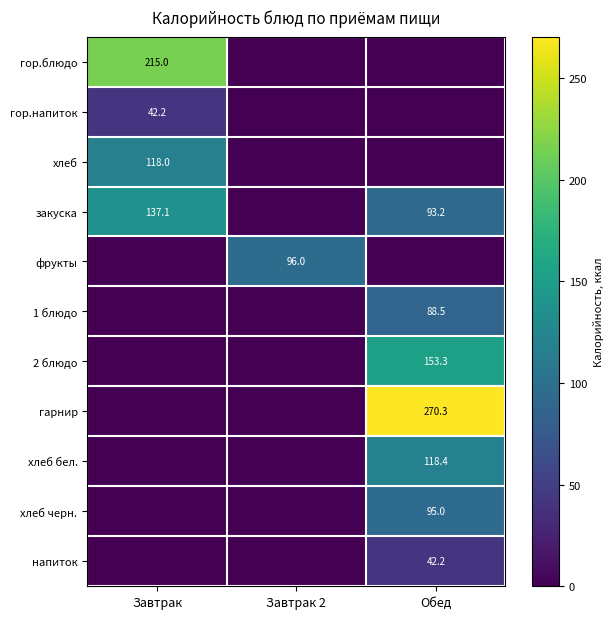

What is the maximum value shown in the chart?

270.3